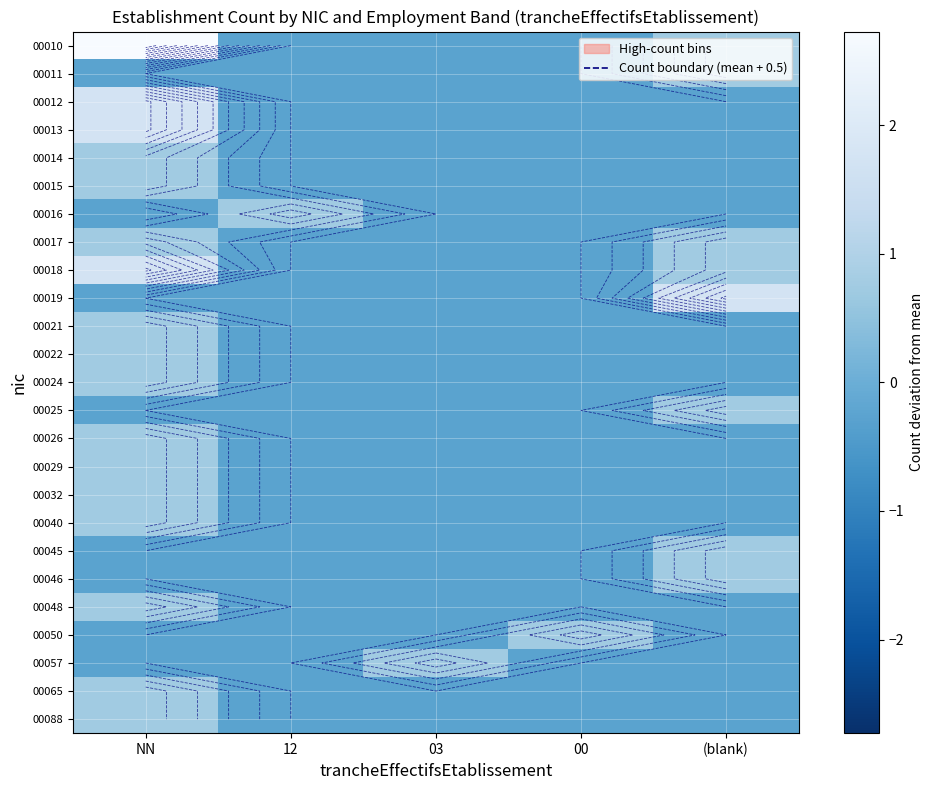

At which category does the chart reach its peak across all series?

NN